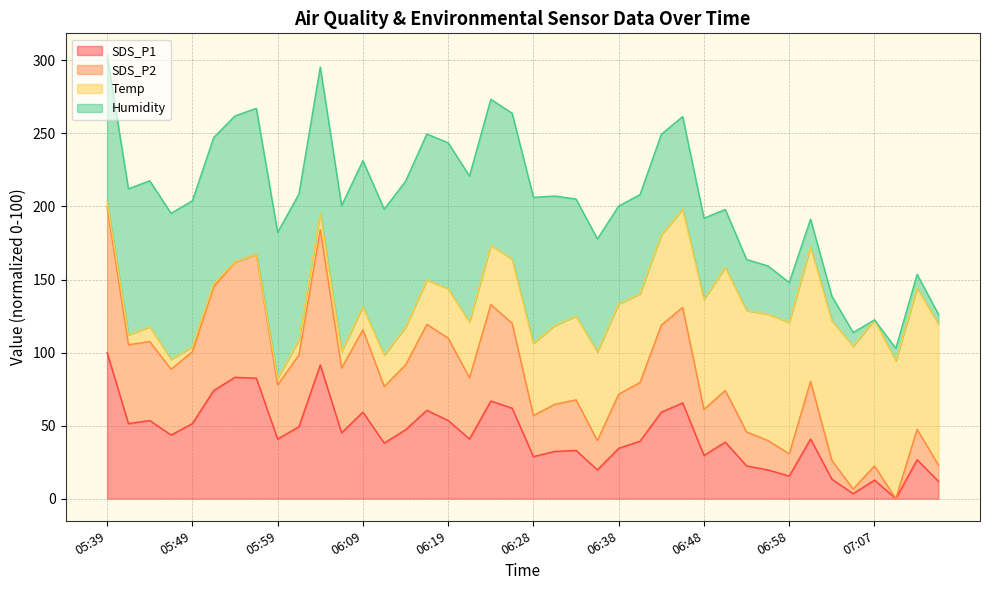

What is the sum of the SDS_P1 values at 06:09 and 05:44?

112.7